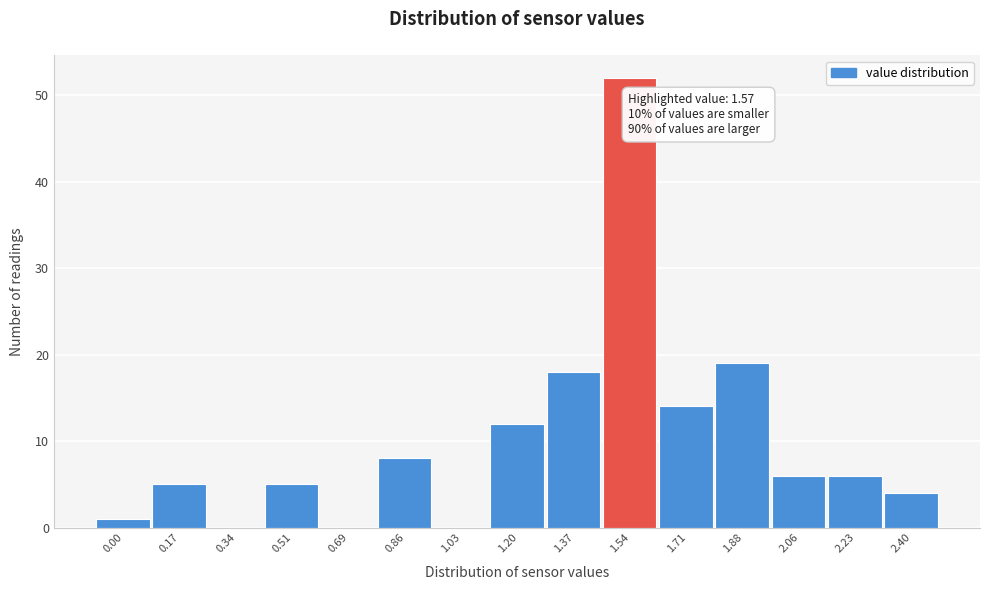

Reading left to right, what are all the values shown in this chart?

0.00=1	0.17=5	0.34=0	0.51=5	0.69=0	0.86=8	1.03=0	1.20=12	1.37=18	1.54=52	1.71=14	1.88=19	2.06=6	2.23=6	2.40=4